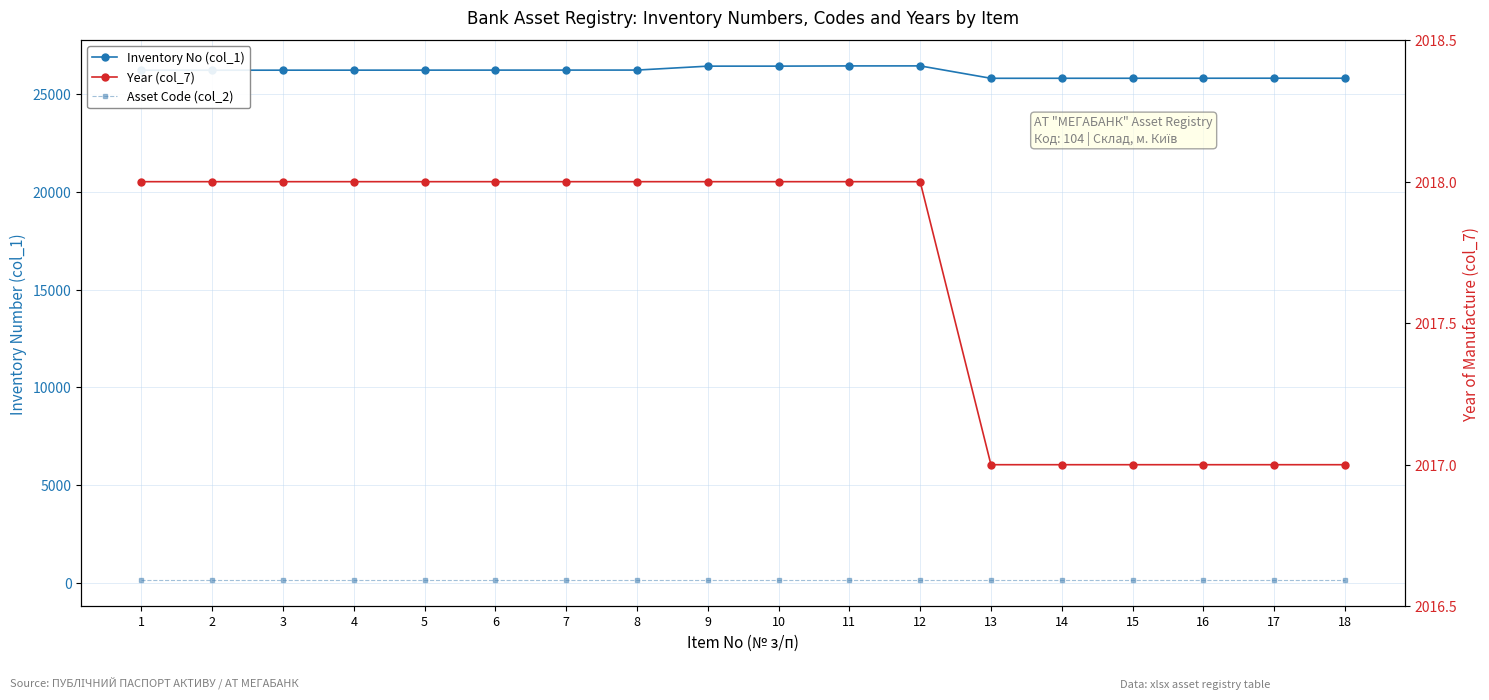

Is it true that Asset Code (col_2) equals 28 at 12?

False